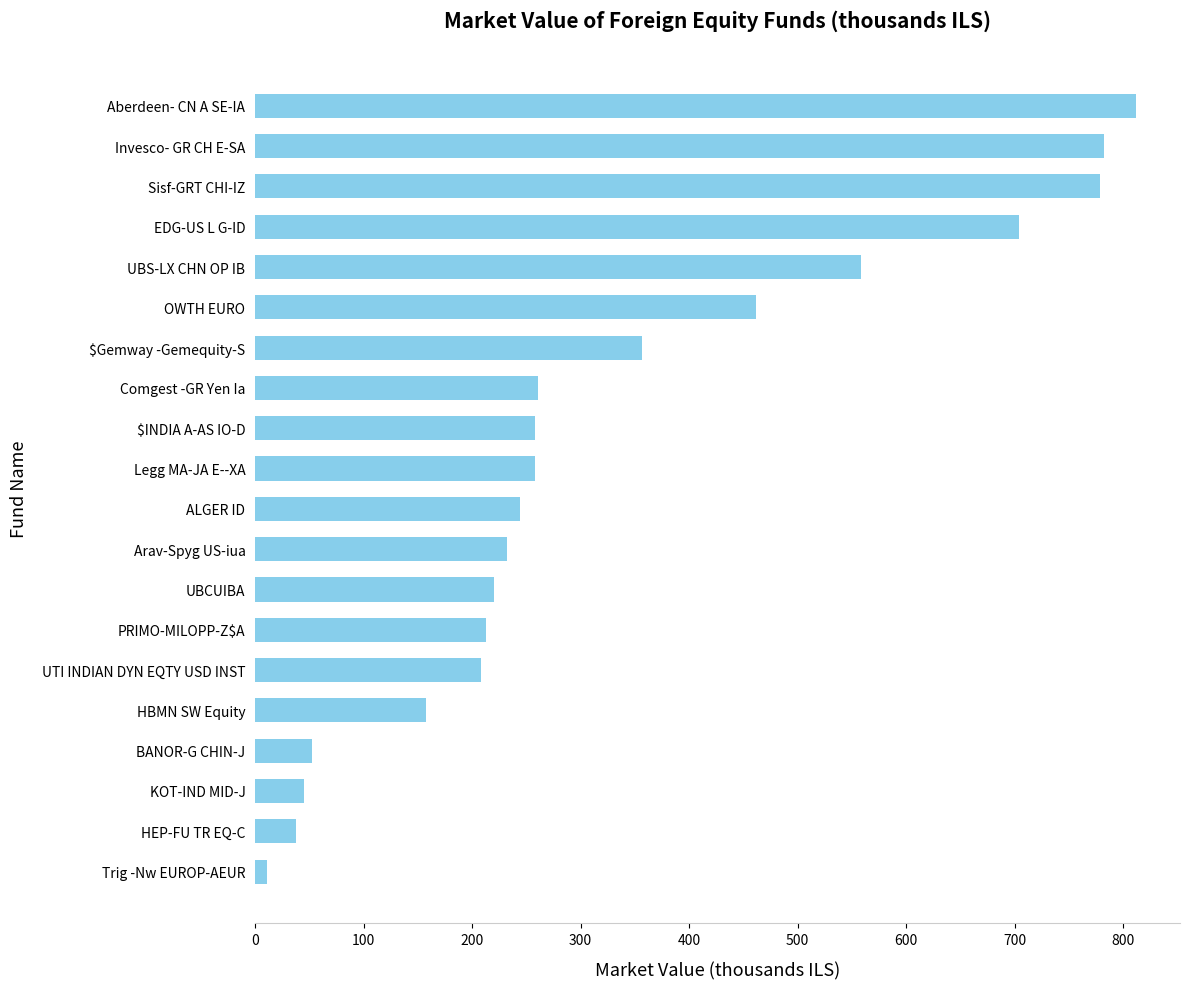

Between UTI INDIAN DYN EQTY USD INST and Legg MA-JA E--XA, which is larger?

Legg MA-JA E--XA